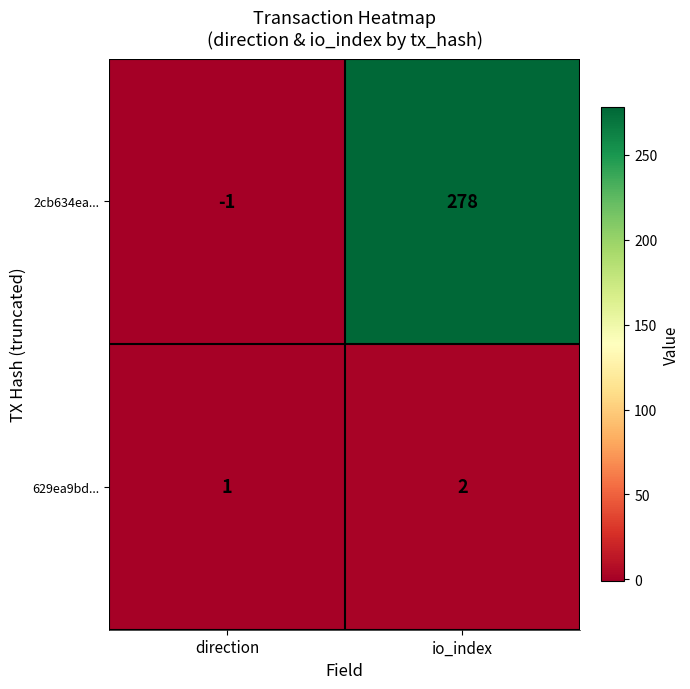

Which series has the largest total across all categories?

2cb634ea...